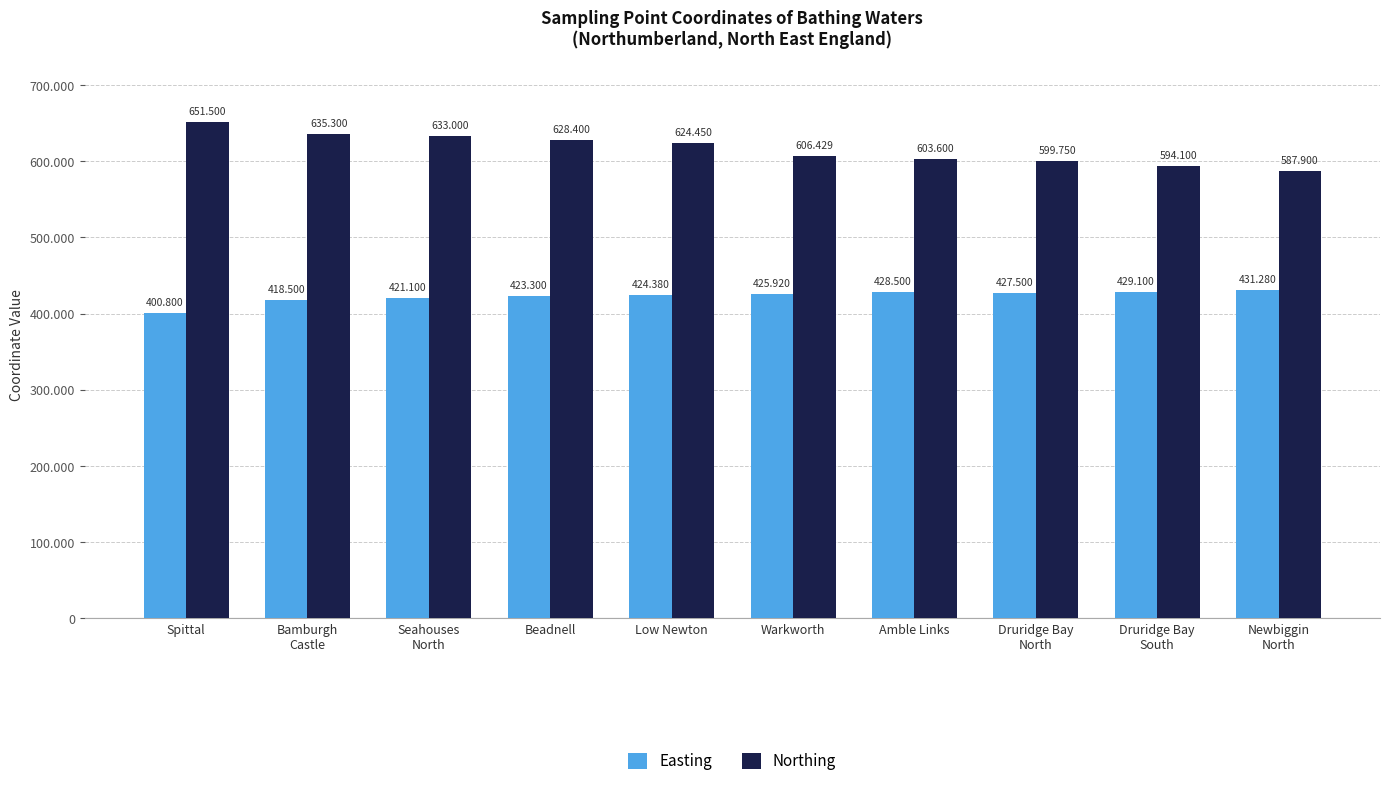

What are all the series names shown in the legend?

Easting, Northing